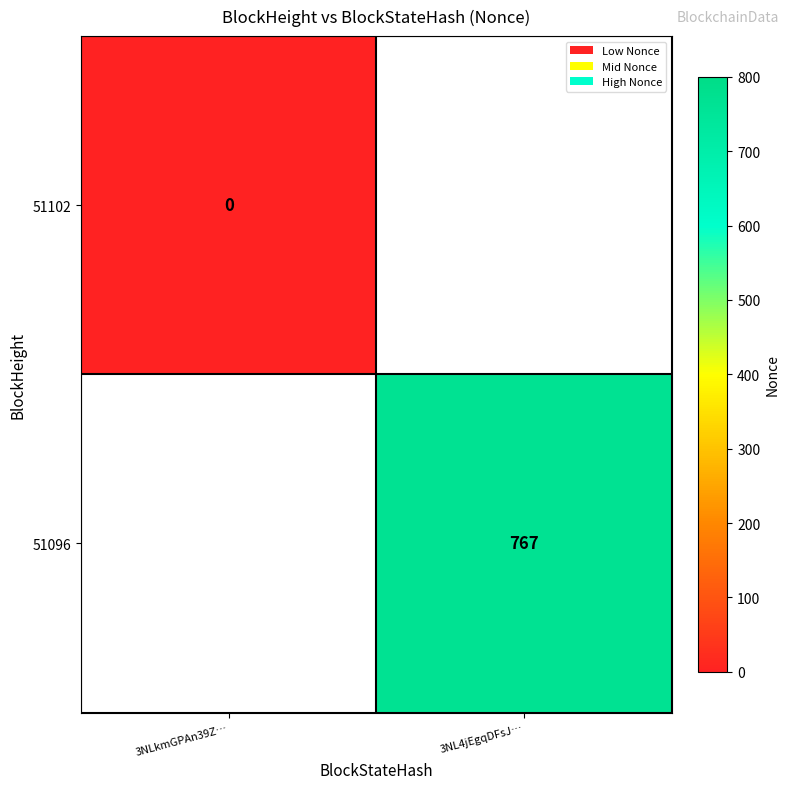

The 51096 series shows 767 at 3NL4jEgqDFsJ…. True or false?

True